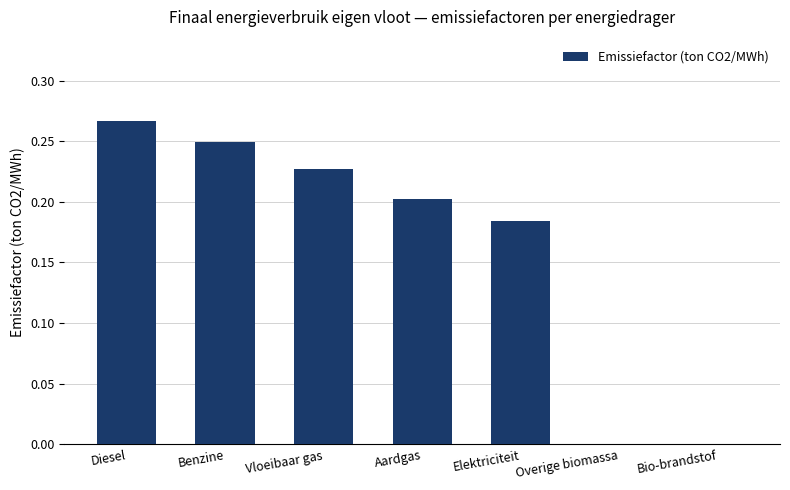

How many distinct data groups are displayed?

1